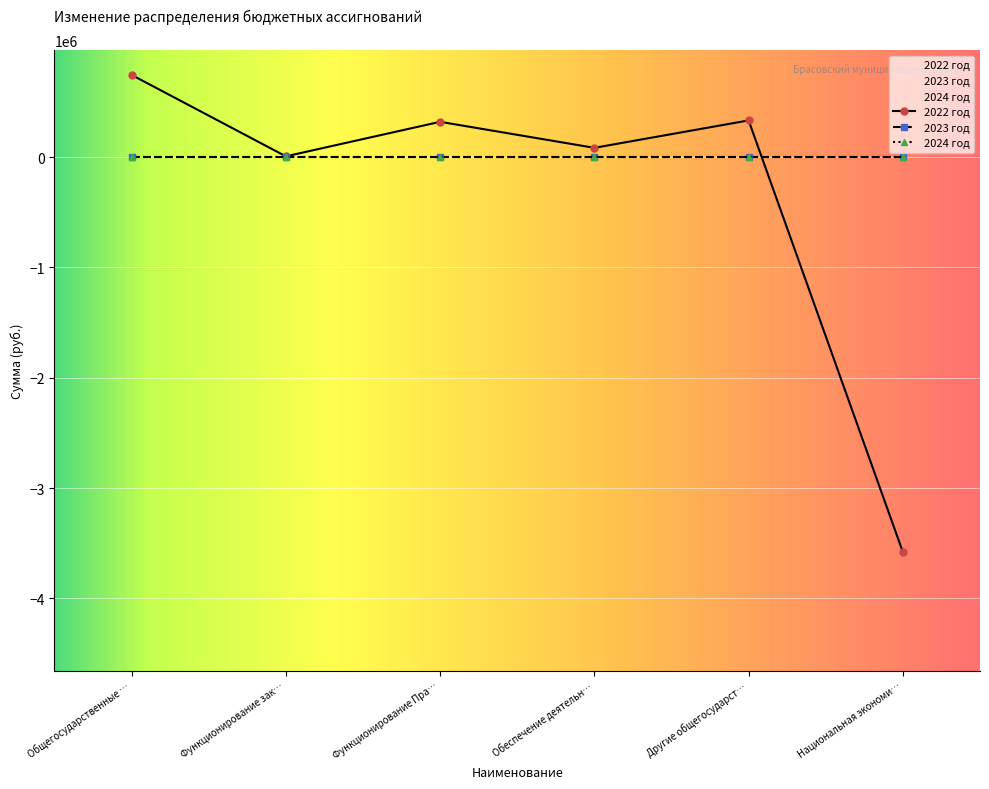

Reading left to right, what are all the values shown in this chart?

2022 год: Общегосударственные вопросы=745375.1	Функционирование законодательных=7426.6	Функционирование Правительства=320412.3	Обеспечение деятельности финансовых=84536.3	Другие общегосударственные вопросы=333000.0	Национальная экономика=-3579789.2
2023 год: Общегосударственные вопросы=0.0	Функционирование законодательных=0.0	Функционирование Правительства=0.0	Обеспечение деятельности финансовых=0.0	Другие общегосударственные вопросы=0.0	Национальная экономика=0.0
2024 год: Общегосударственные вопросы=0.0	Функционирование законодательных=0.0	Функционирование Правительства=0.0	Обеспечение деятельности финансовых=0.0	Другие общегосударственные вопросы=0.0	Национальная экономика=0.0